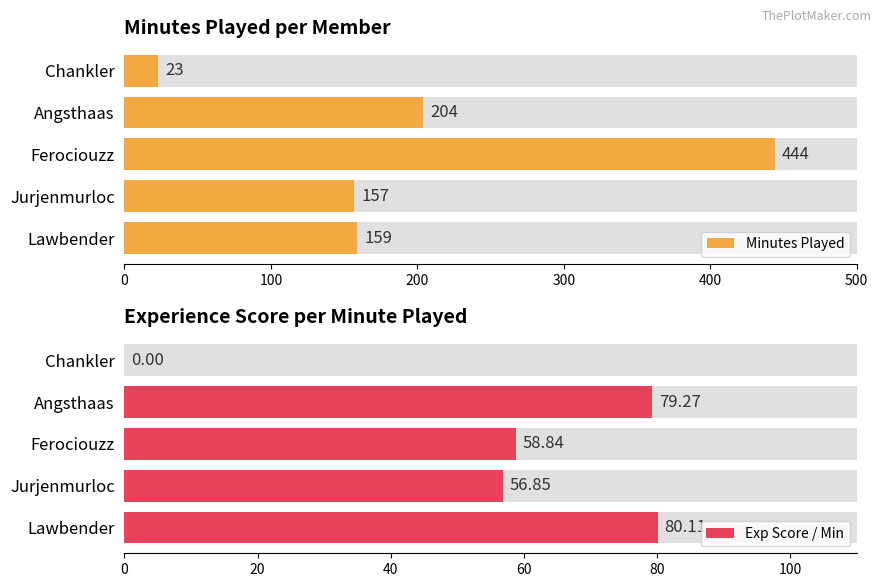

How many data points in Exp Score / Min are less than 58?

2